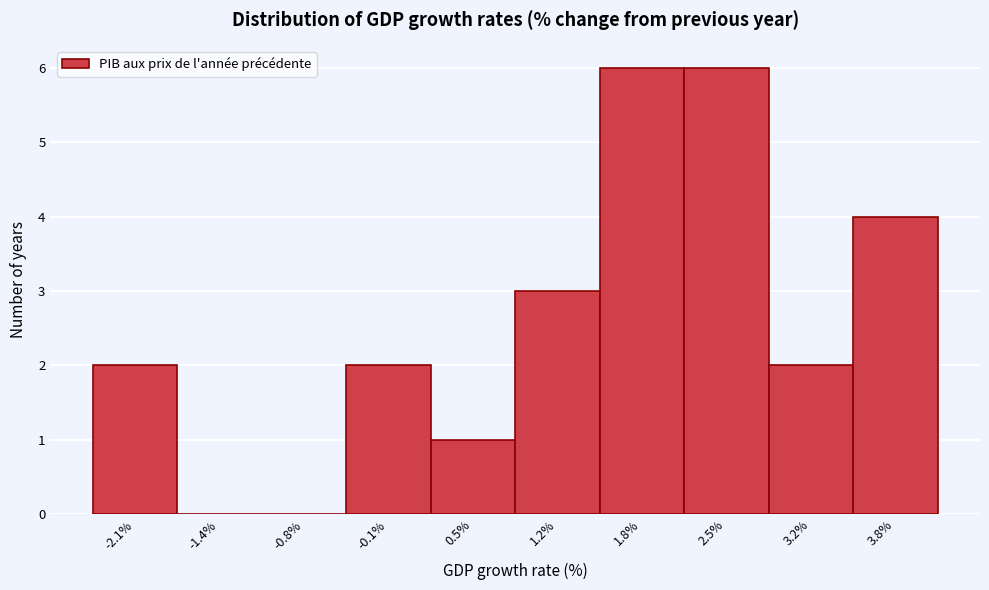

What is the height of the bar covering 0.2 to 0.9 on the x-axis? Neither the bar edges nor the heights are printed on the chart, so give them approximately, as read against the axes.

1